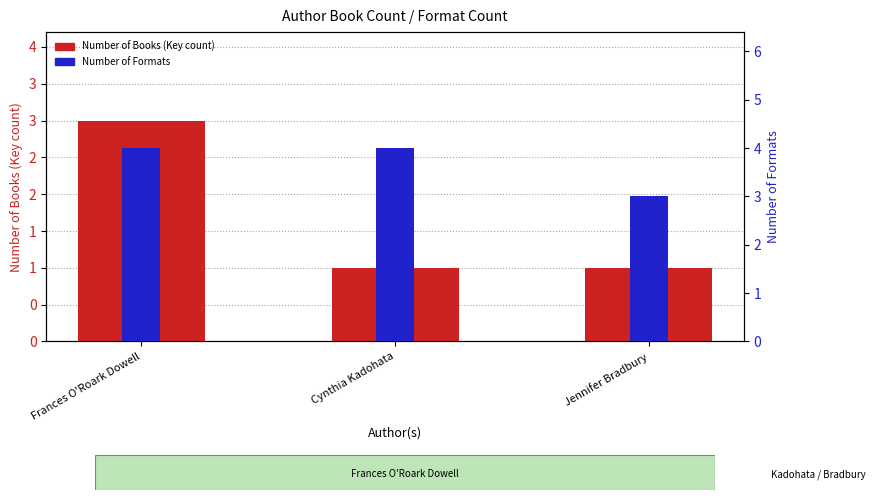

At which category is the sum across all series the highest?

Frances O'Roark Dowell